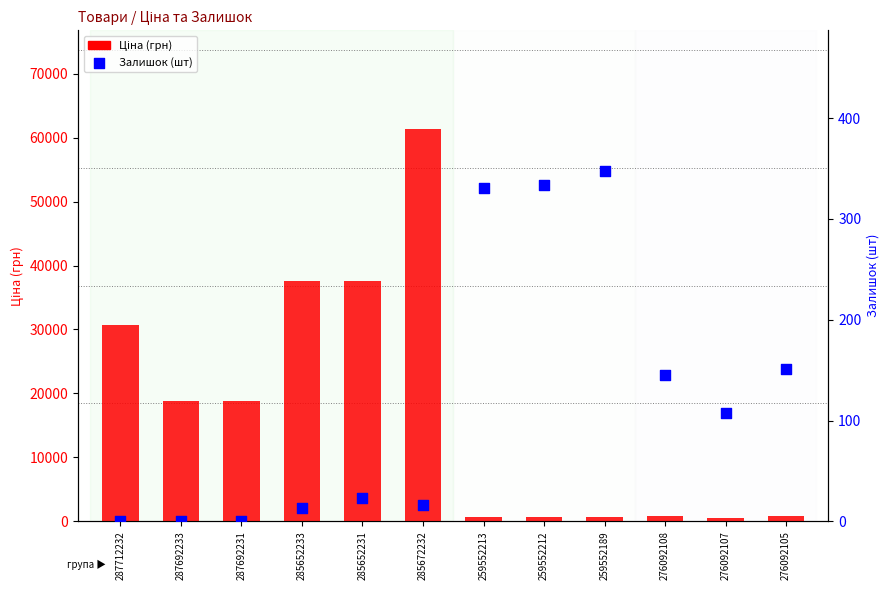

Which series has the largest total across all categories?

Ціна (грн)